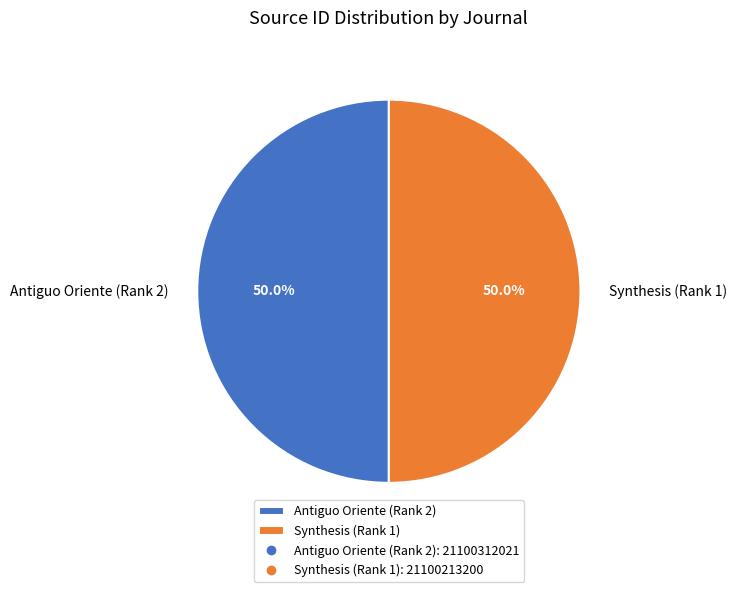

To the nearest percent, what portion does Antiguo Oriente (Rank 2) represent?

50%